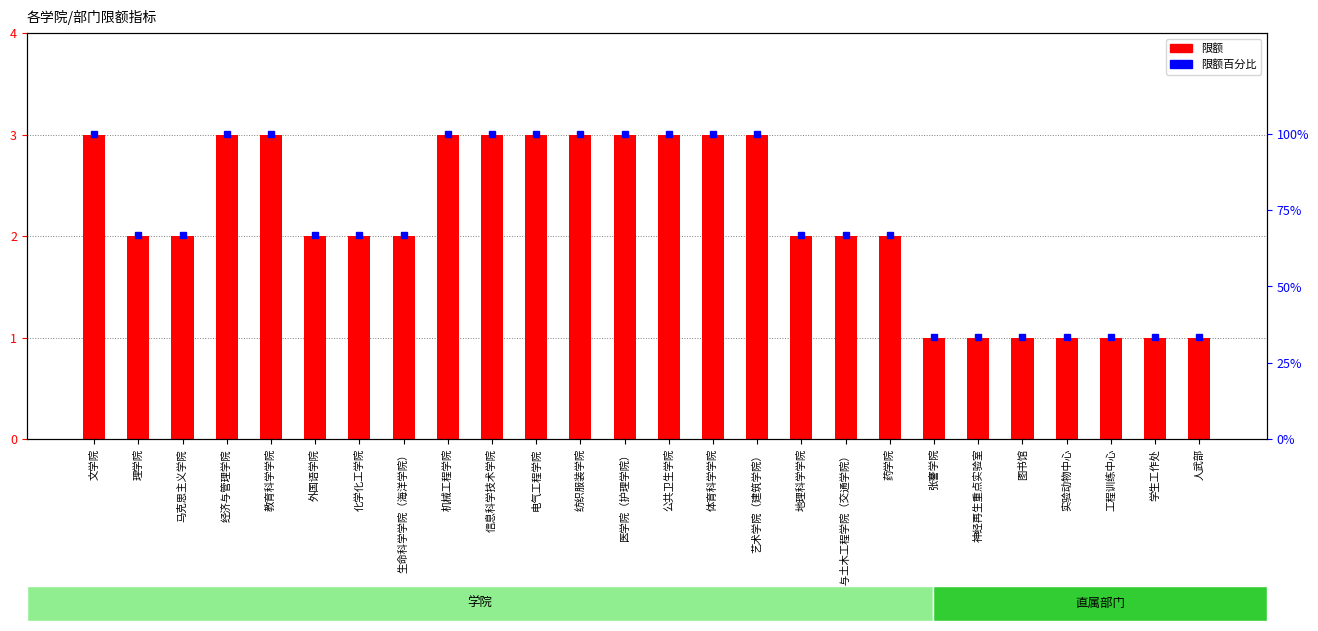

How many data points does each series have?

26